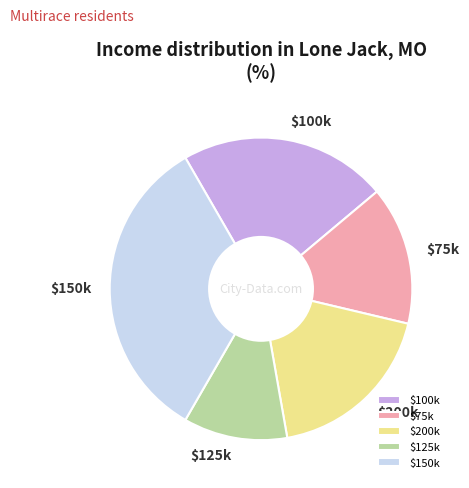

Which category has the smallest portion of the pie?

$125k